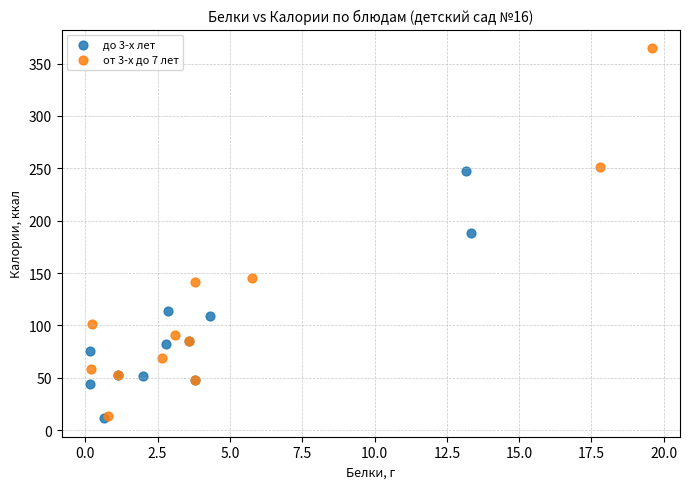

Which series contains the highest Y value?

от 3-х до 7 лет